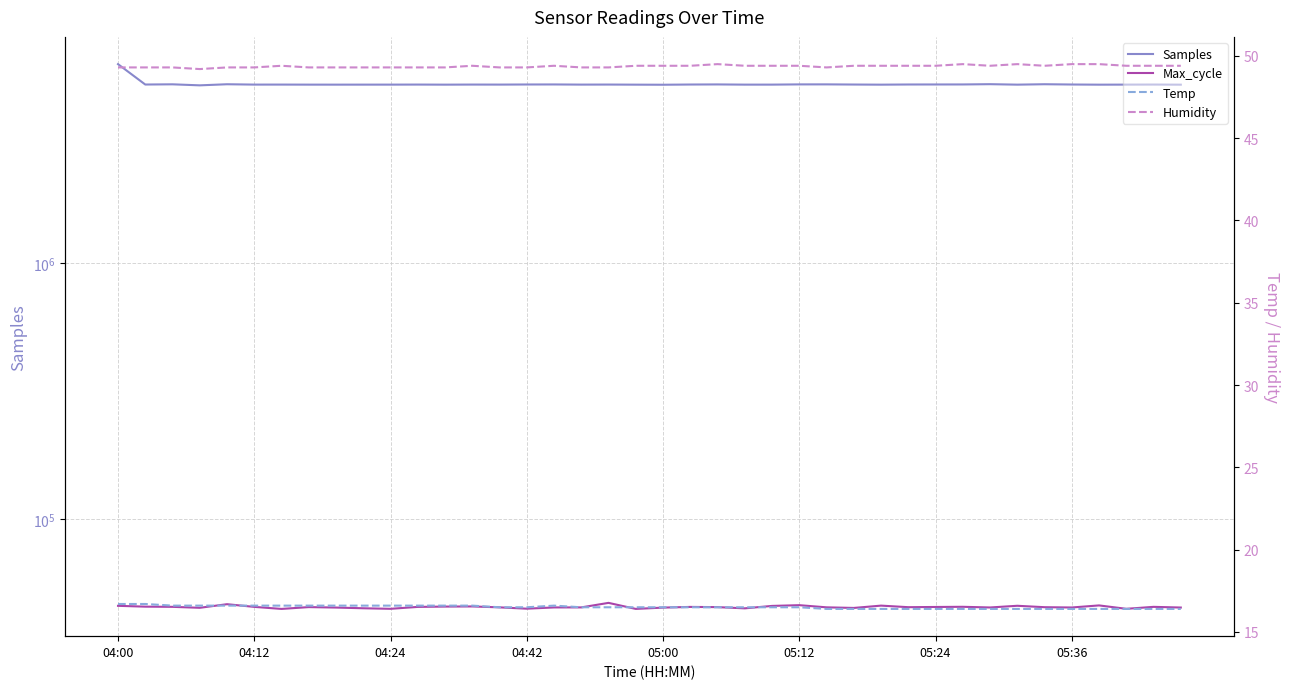

Between 39 and 29, which is larger?

29